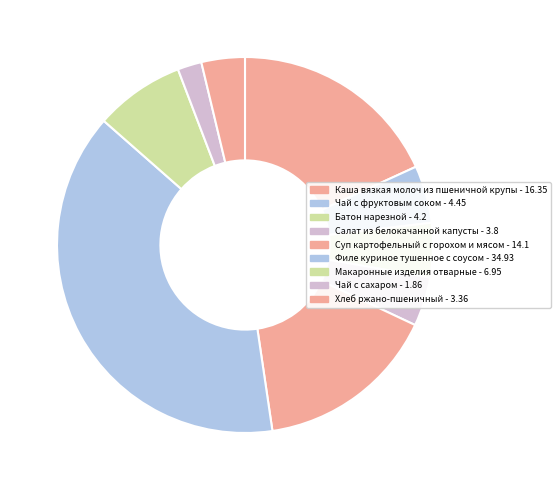

Is Хлеб ржано-пшеничный the majority of the pie?

No